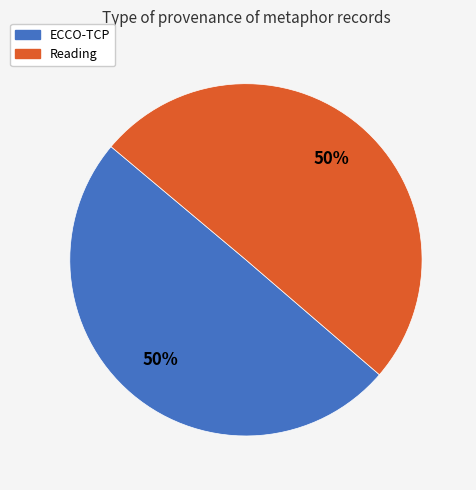

Do Reading and ECCO-TCP together represent more than half of the pie?

Yes